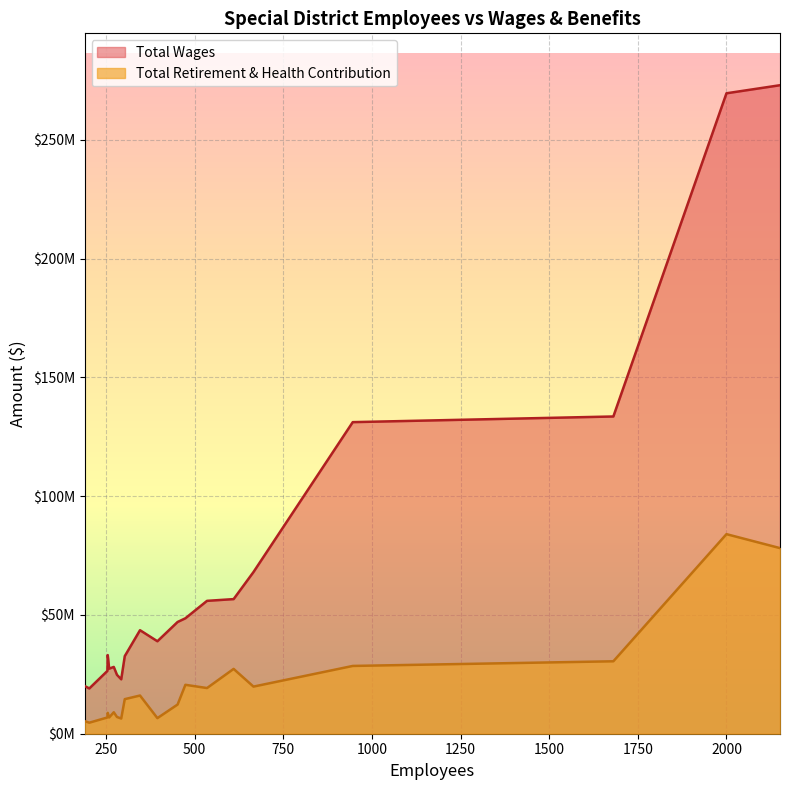

How many lines are shown in the chart?

2